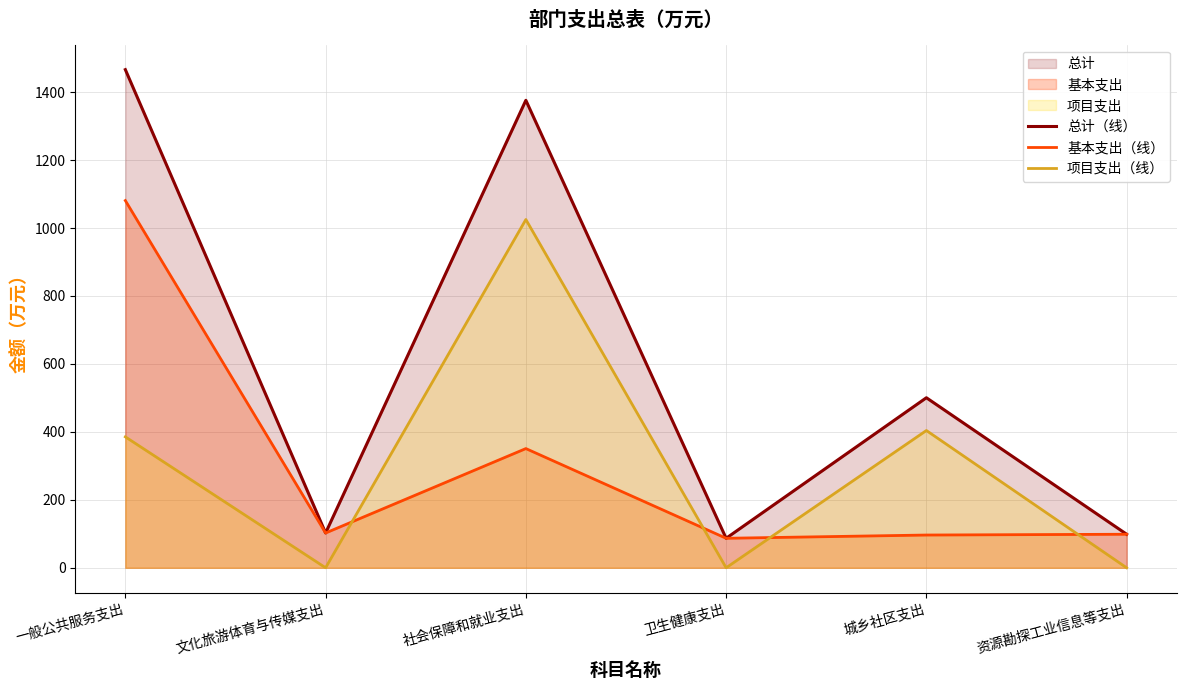

At how many categories does at least one series exceed 987?

2